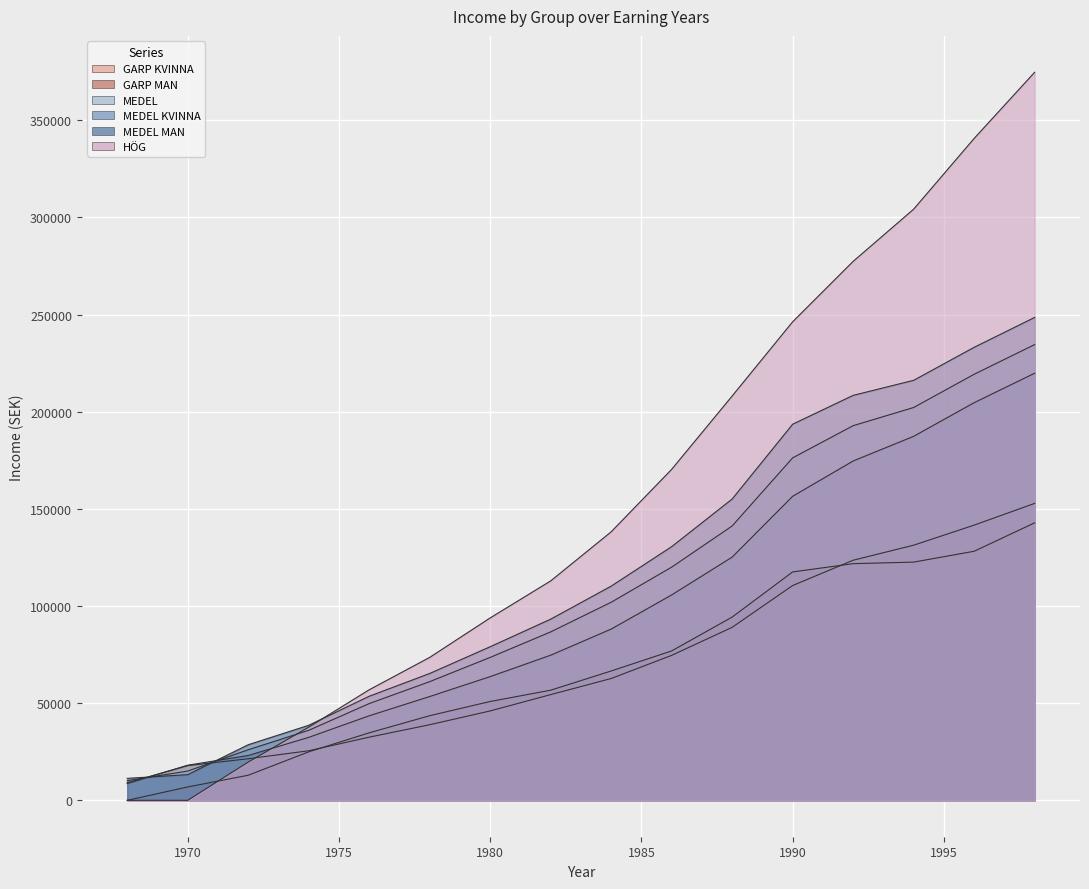

List the labels in order of GARP MAN value, largest first.

1998, 1996, 1994, 1992, 1990, 1988, 1986, 1984, 1982, 1980, 1978, 1976, 1974, 1972, 1970, 1968